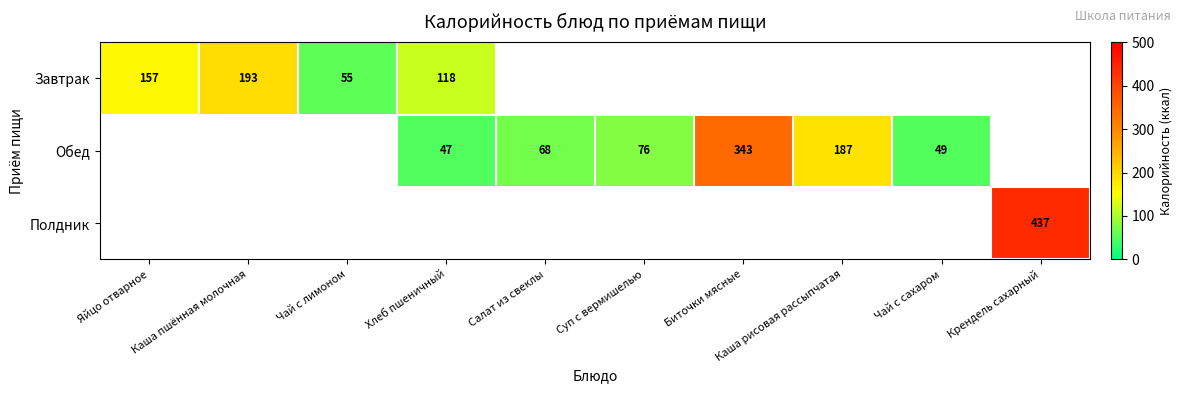

The value of Полдник at Крендель сахарный is 437. True or false?

True